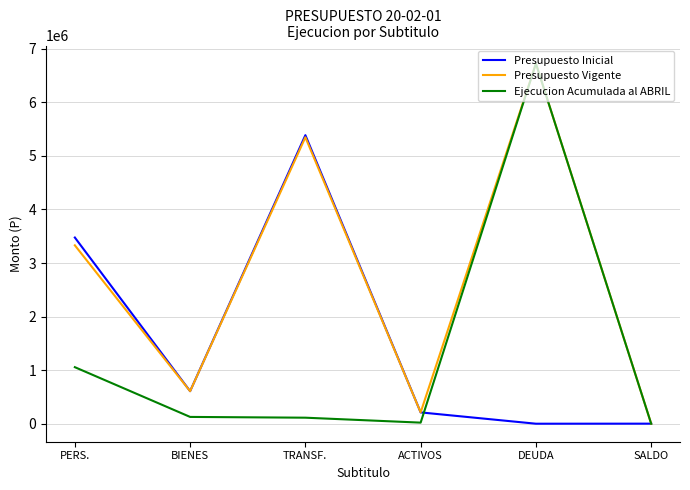

What is the difference between the second highest and second lowest values in the Ejecucion Acumulada al ABRIL series?

1035478